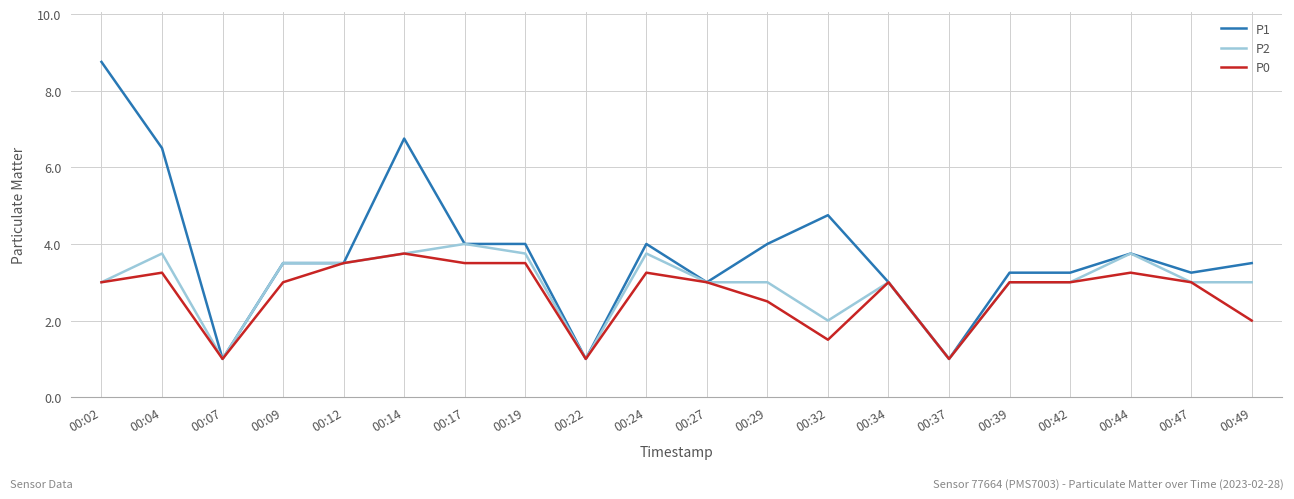

At which category is the sum across all series the highest?

00:02